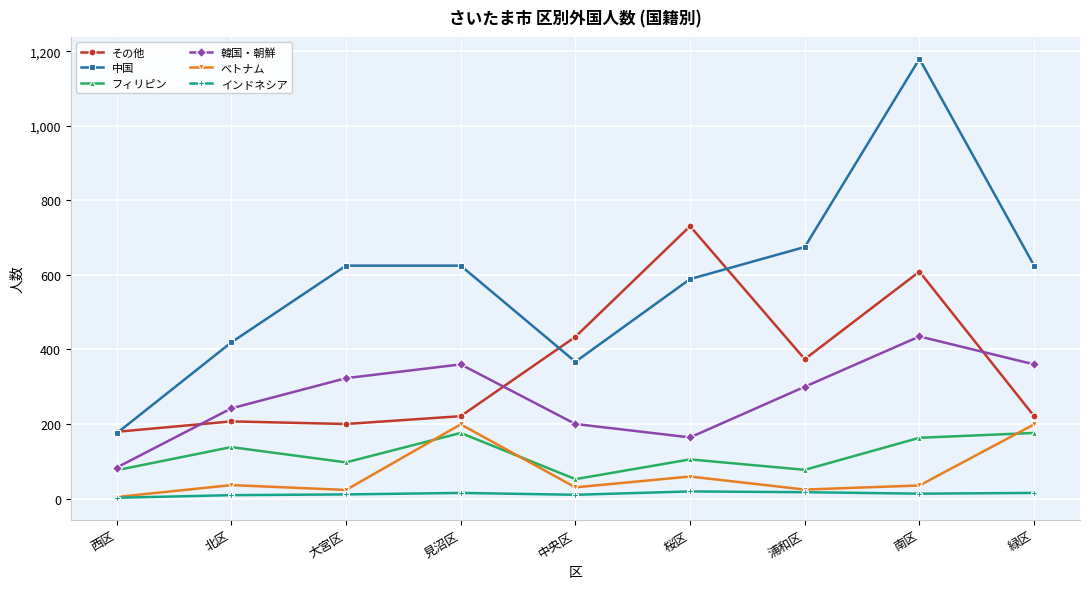

What is the label of the 9th point from the right?

西区